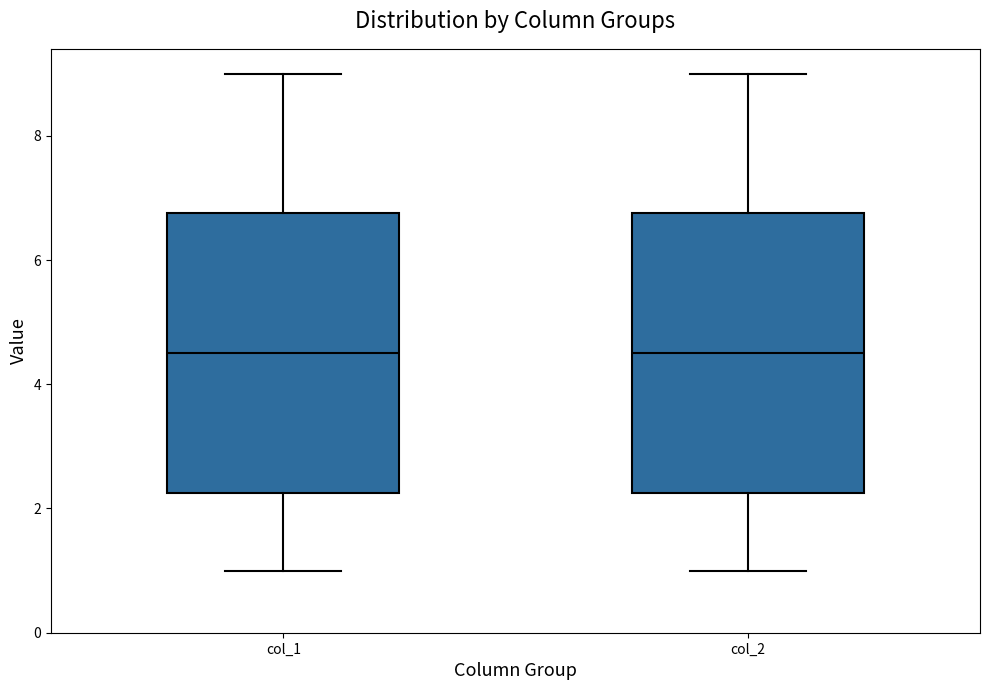

Reading left to right, read every box against the y-axis: the position of its median line, the range the box covers, and the ends of its whiskers. The values are not printed on the chart, so give them approximately, as read against the axis.

col_1: median 4.6, box 2.2 to 6.8, whiskers 1.0 to 9.0
col_2: median 4.6, box 2.2 to 6.8, whiskers 1.0 to 9.0